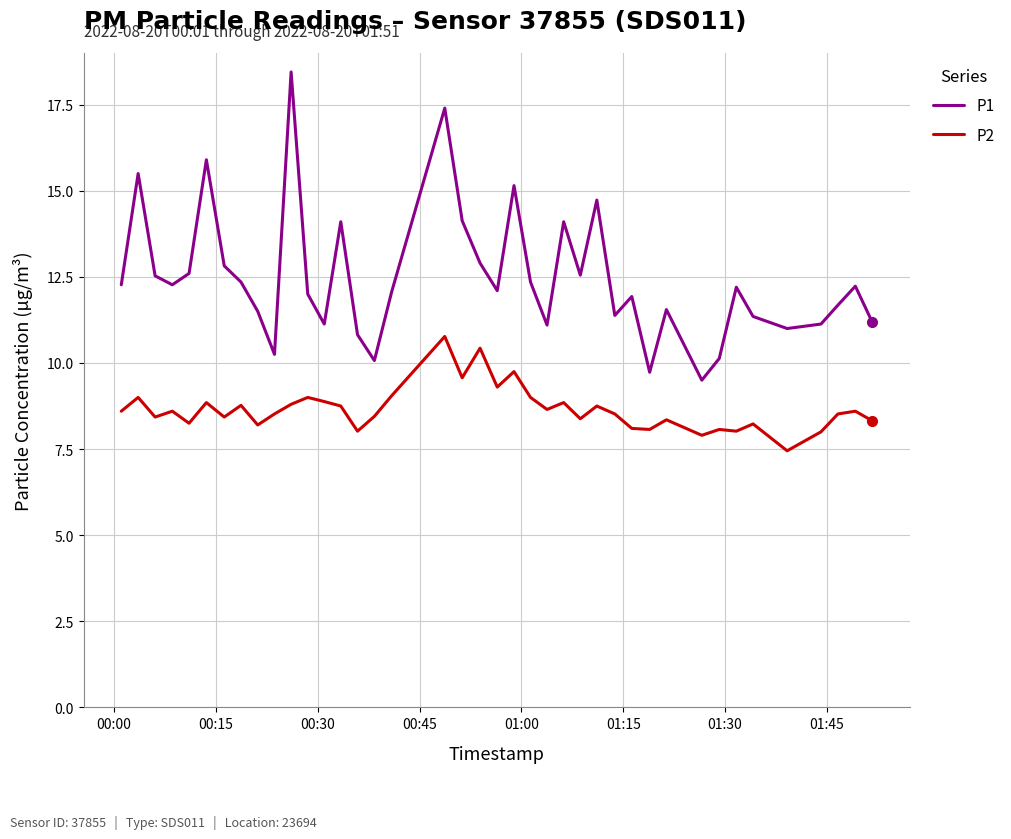

In P2, how many points are higher than both neighbors (excluding endpoints)?

14